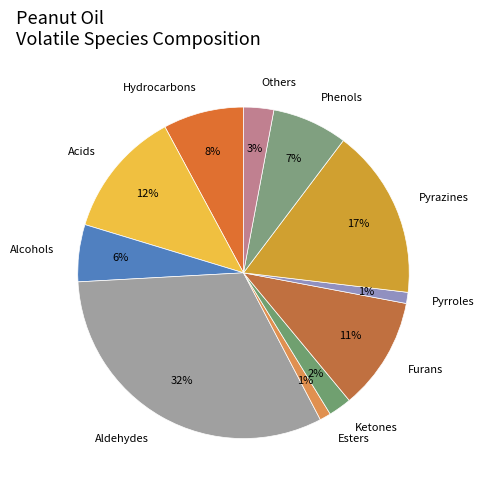

Is it true that Aldehydes is 42% of the pie?

False